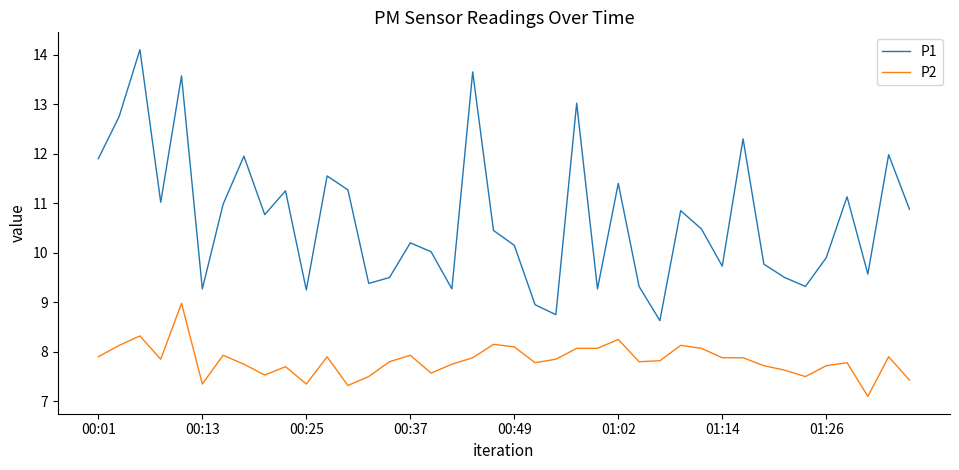

Which series has the largest total across all categories?

P1